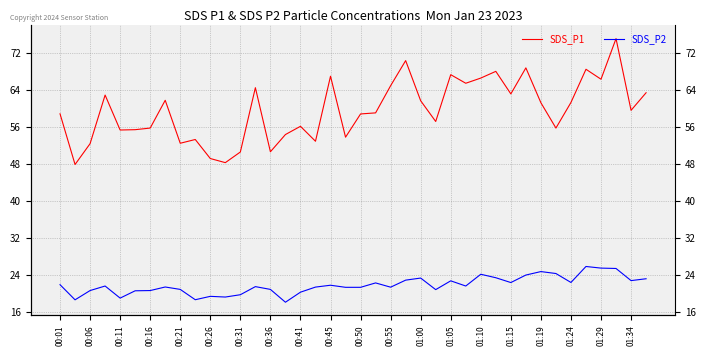

Reading left to right, list all the values displayed in this chart.

SDS_P1: 58.8	47.9	52.4	62.9	55.3	55.4	55.8	61.8	52.5	53.3	49.2	48.3	50.6	64.5	50.6	54.4	56.1	52.9	67.0	53.8	58.8	59.0	64.9	70.3	61.6	57.2	67.3	65.4	66.5	68.0	63.1	68.8	61.2	55.8	61.3	68.5	66.3	75.1	59.6	63.4
SDS_P2: 21.9	18.6	20.6	21.6	19.0	20.6	20.6	21.4	20.9	18.7	19.4	19.2	19.8	21.5	20.9	18.1	20.3	21.4	21.8	21.4	21.4	22.3	21.4	22.9	23.4	20.9	22.8	21.6	24.2	23.4	22.4	24.0	24.8	24.3	22.4	25.9	25.5	25.4	22.8	23.2